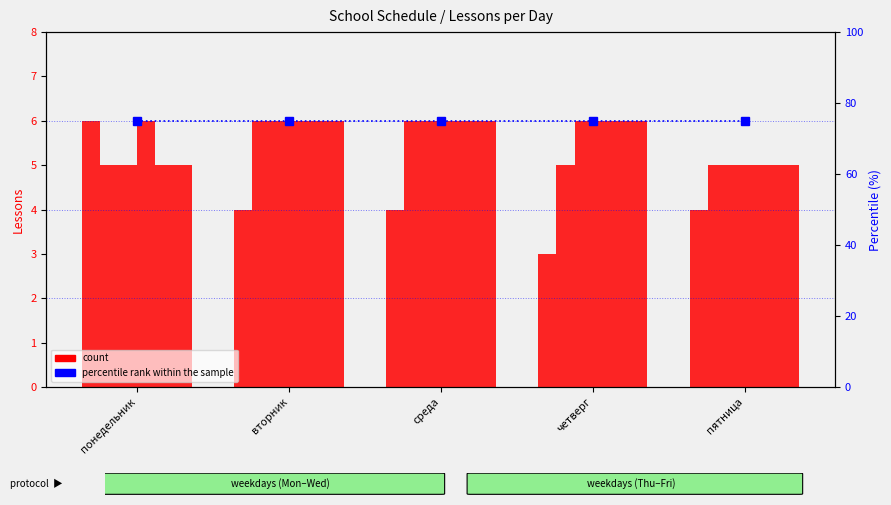

Are the bars grouped side by side (vs. stacked)?

Yes